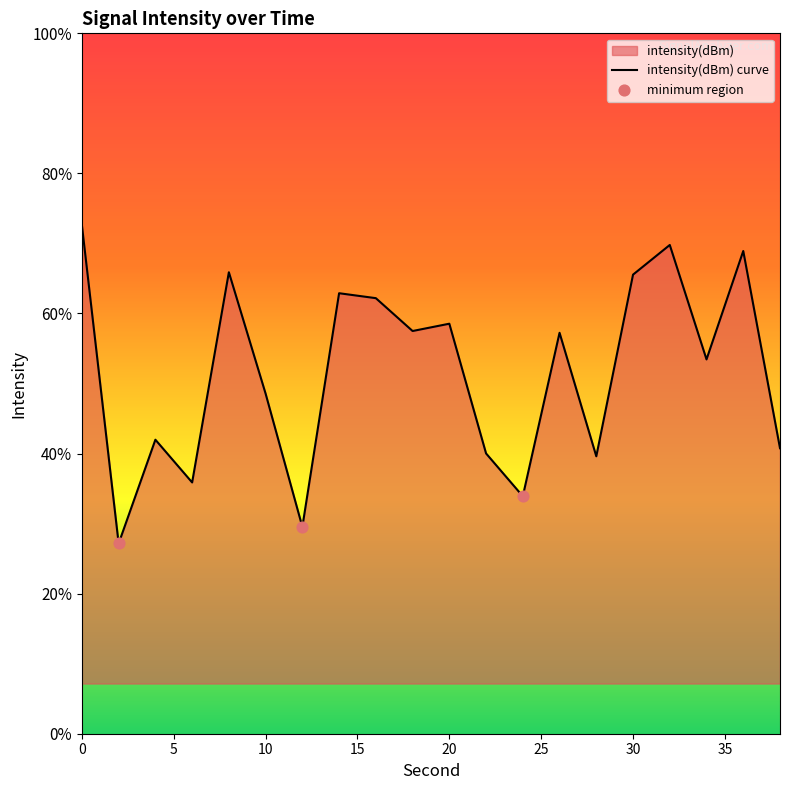

Which has a higher value, 20 or 38?

20